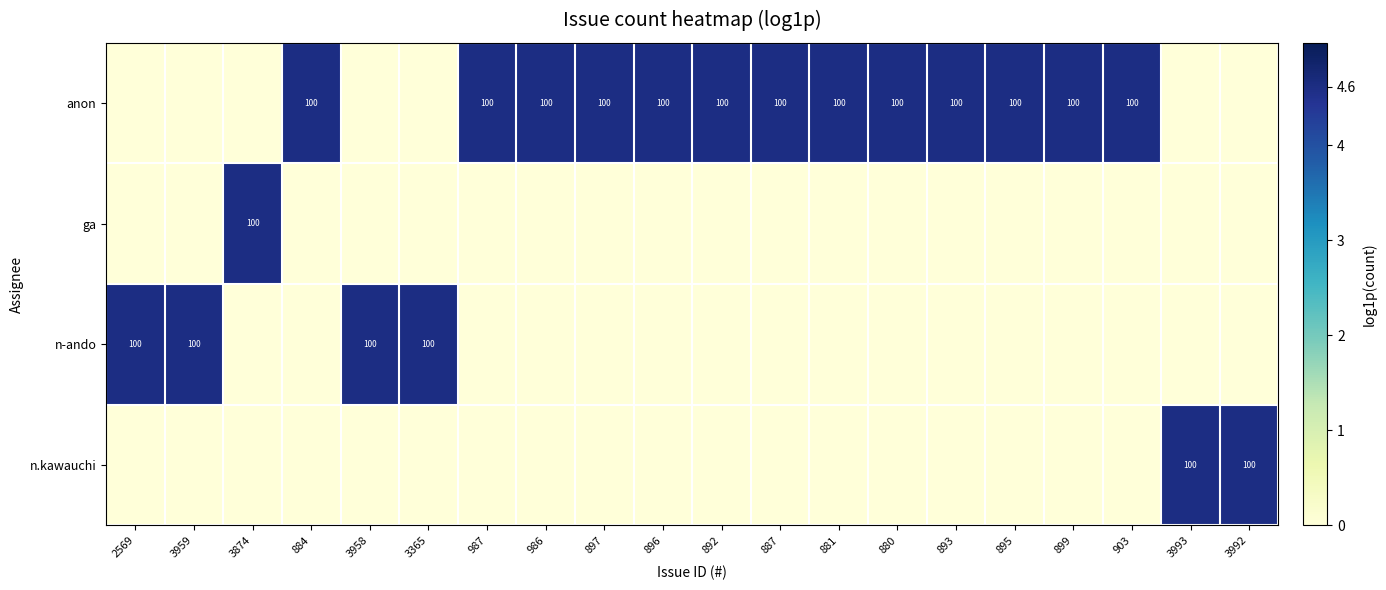

The value of n-ando at 2569 is 137. True or false?

False